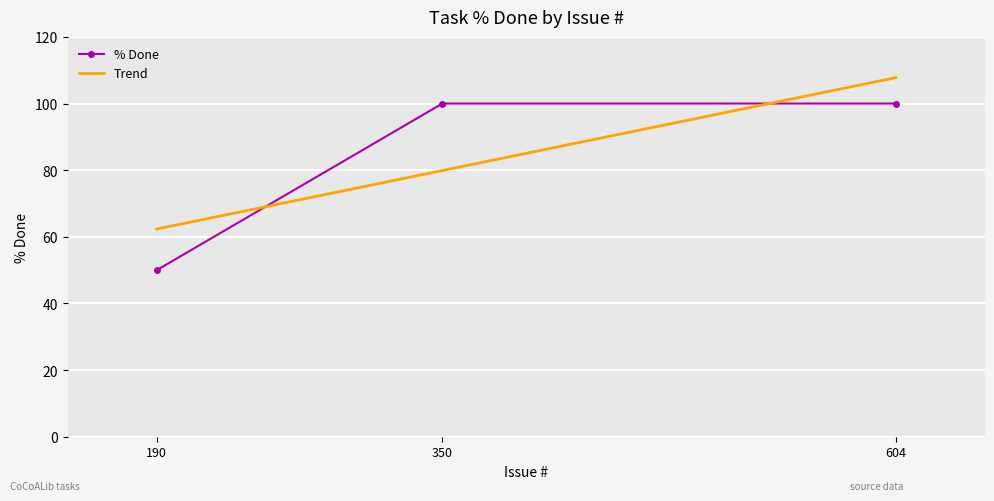

Reading left to right, transcribe all the data shown in this chart.

50	100	100